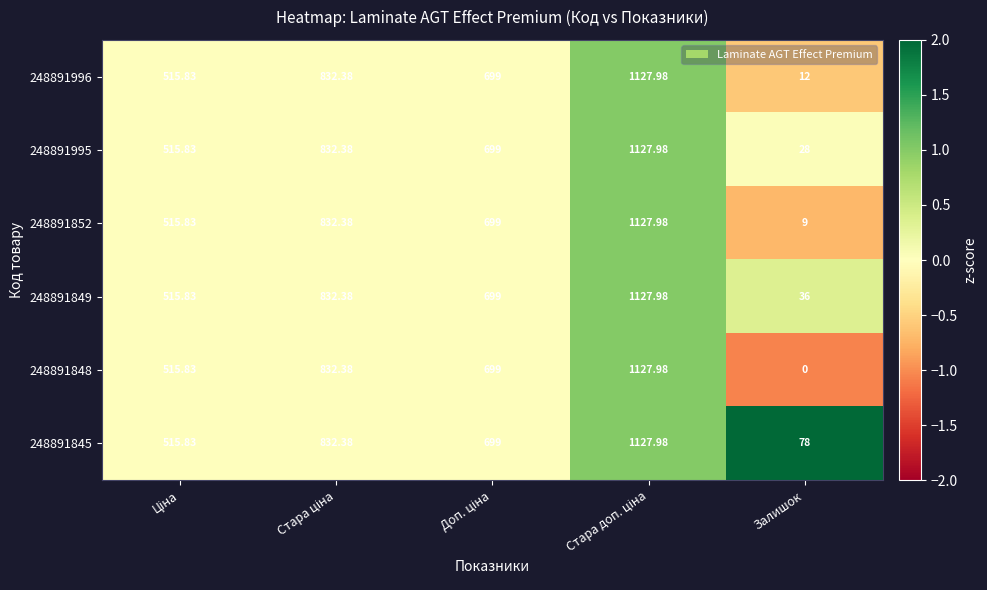

Which category has the lowest value across all series?

Залишок